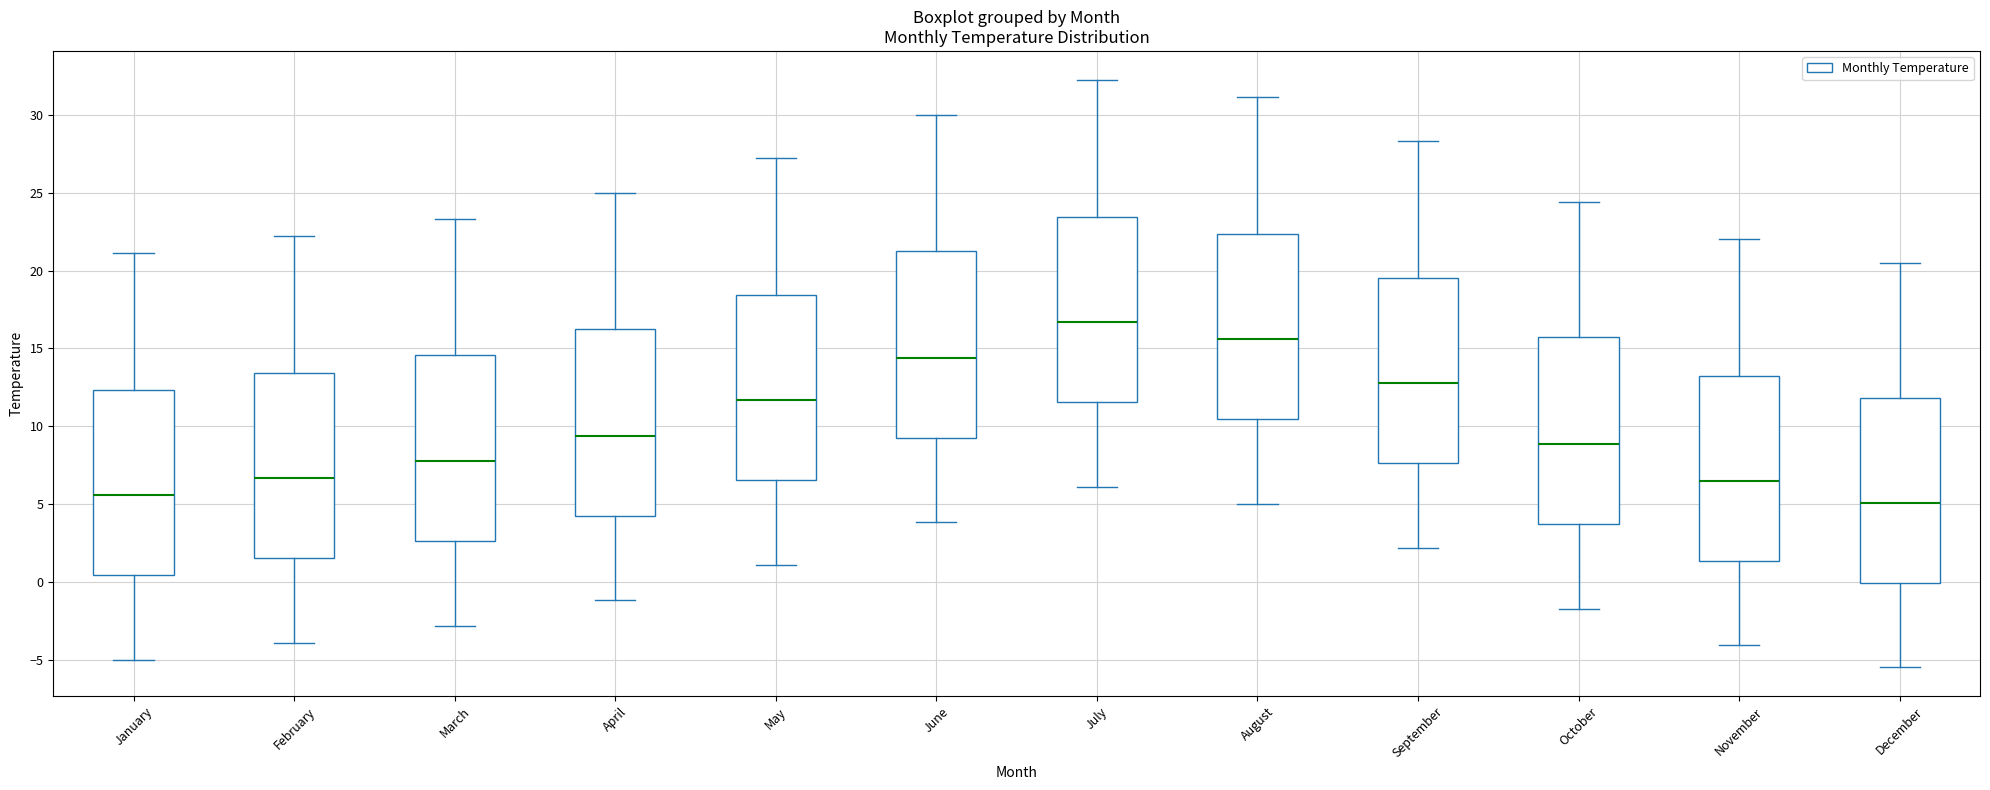

Reading left to right, read every box against the y-axis: the position of its median line, the range the box covers, and the ends of its whiskers. The values are not printed on the chart, so give them approximately, as read against the axis.

January: median 5.5, box 0.5 to 12.5, whiskers -5.0 to 21.0
February: median 6.5, box 1.5 to 13.5, whiskers -4.0 to 22.0
March: median 8.0, box 2.5 to 14.5, whiskers -3.0 to 23.5
April: median 9.5, box 4.5 to 16.5, whiskers -1.0 to 25.0
May: median 11.5, box 6.5 to 18.5, whiskers 1.0 to 27.0
June: median 14.5, box 9.5 to 21.5, whiskers 4.0 to 30.0
July: median 16.5, box 11.5 to 23.5, whiskers 6.0 to 32.0
August: median 15.5, box 10.5 to 22.5, whiskers 5.0 to 31.0
September: median 13.0, box 7.5 to 19.5, whiskers 2.0 to 28.5
October: median 9.0, box 4.0 to 15.5, whiskers -1.5 to 24.5
November: median 6.5, box 1.5 to 13.5, whiskers -4.0 to 22.0
December: median 5.0, box 0.0 to 12.0, whiskers -5.5 to 20.5